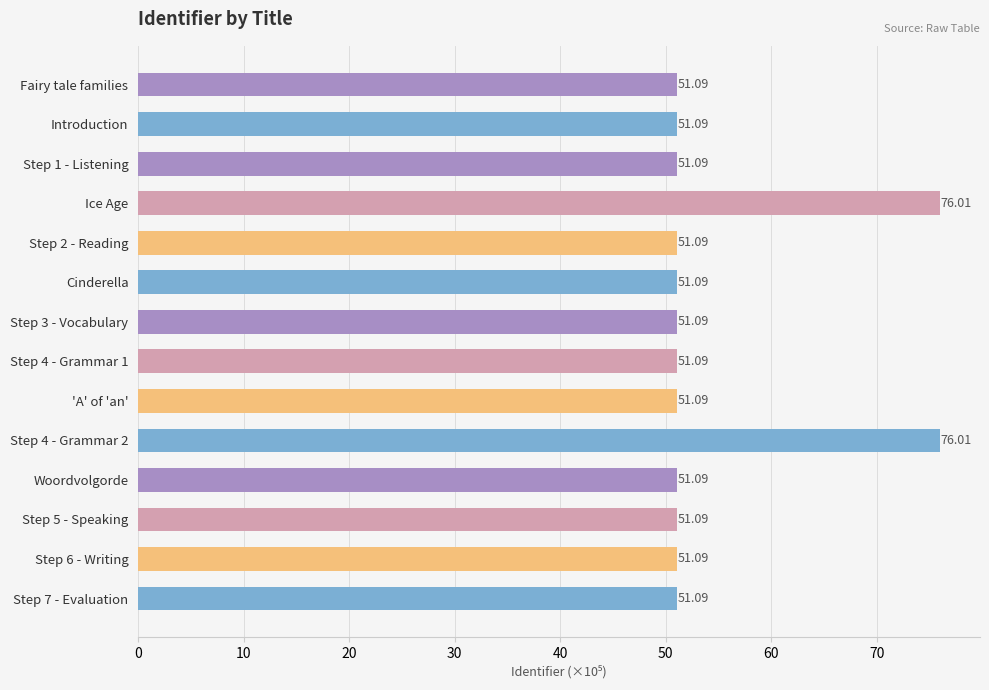

What is the change in value from Step 1 - Listening to Ice Age?

+24.9